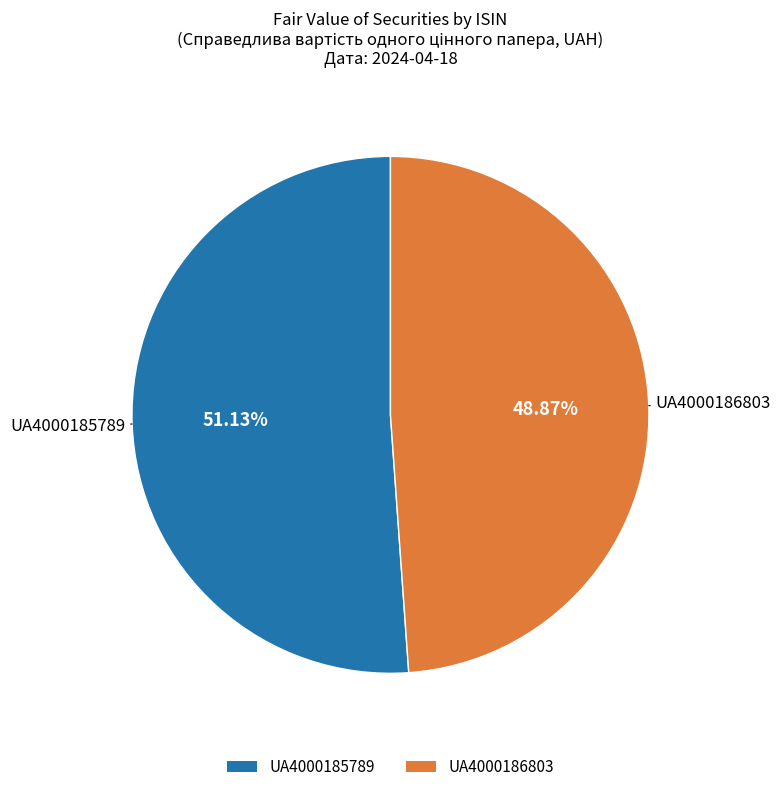

Does UA4000185789 account for over 50% of the chart?

Yes